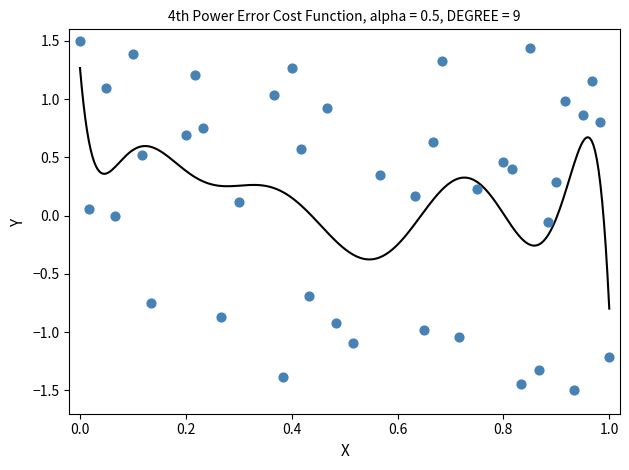

What is the range of Y values (max minus min)?

3.0